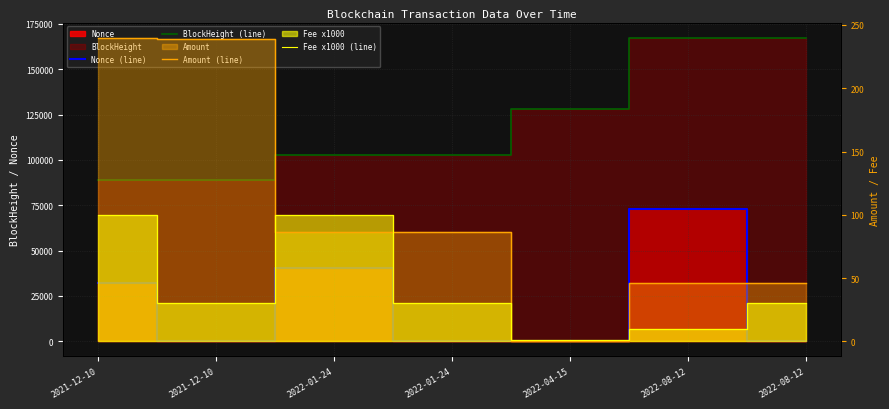

Which series has the largest total across all categories?

BlockHeight (line)